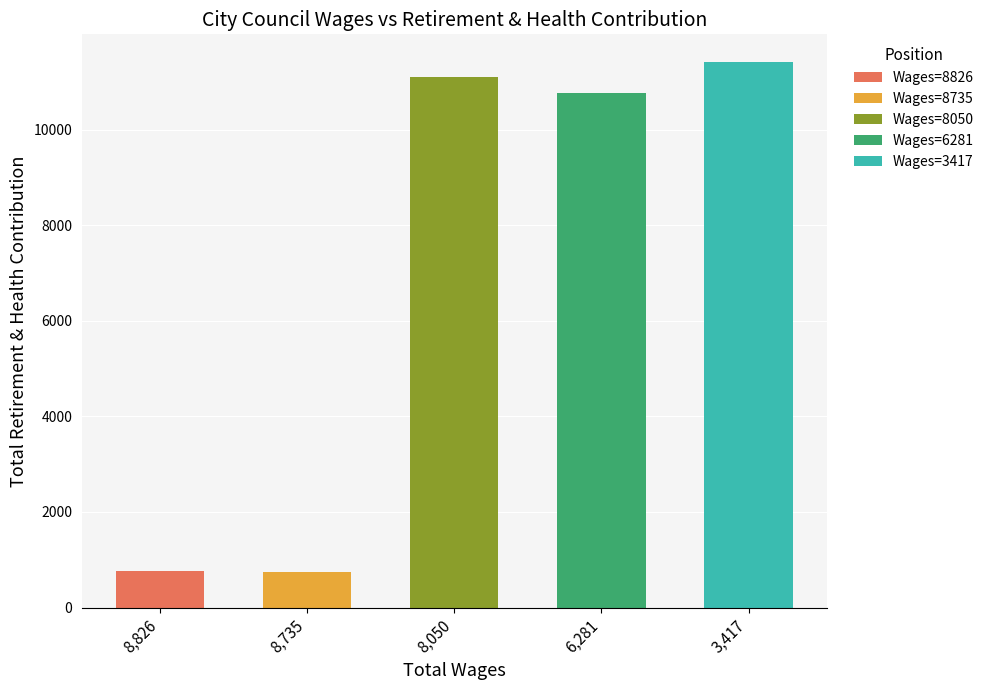

What is the value of the 1st bar from the left?

760